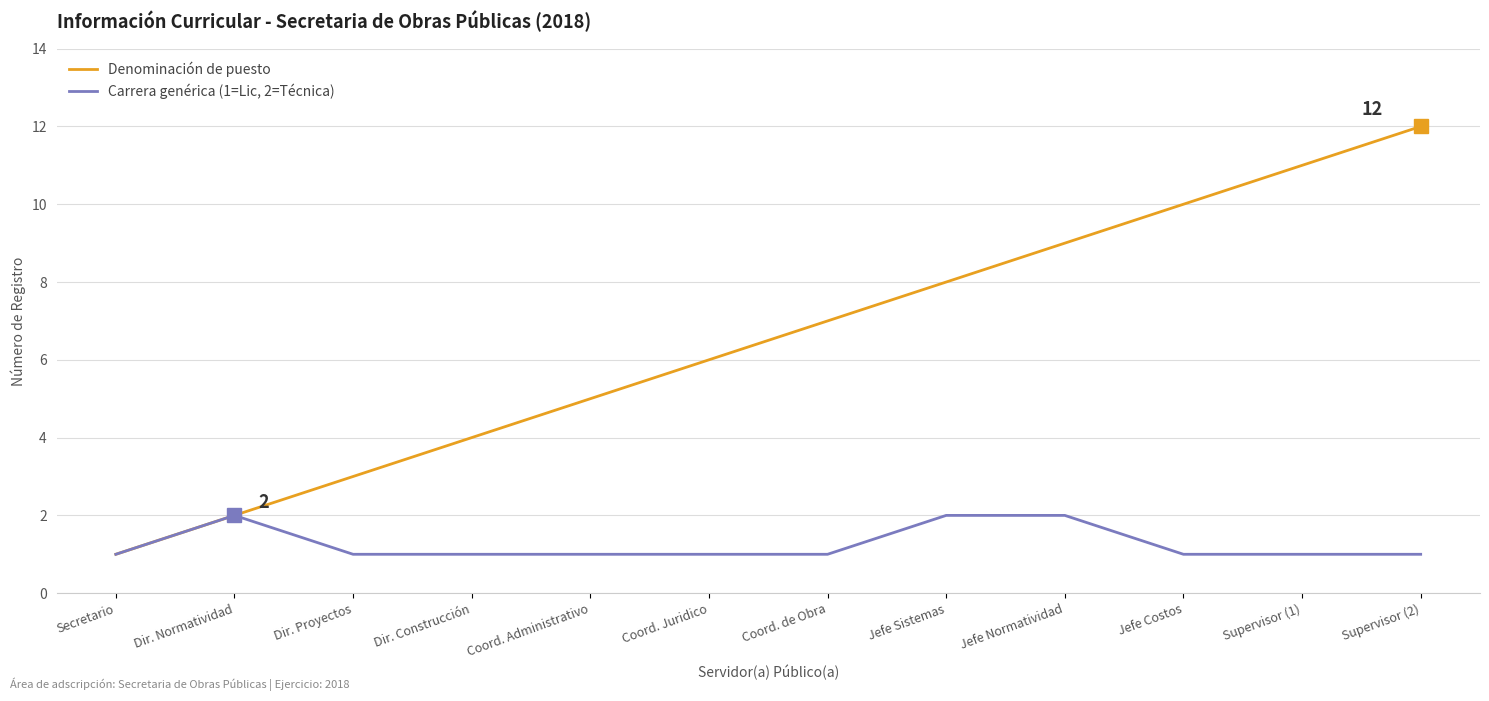

True or false: Denominación de puesto has more than 0 interior local peaks.

False